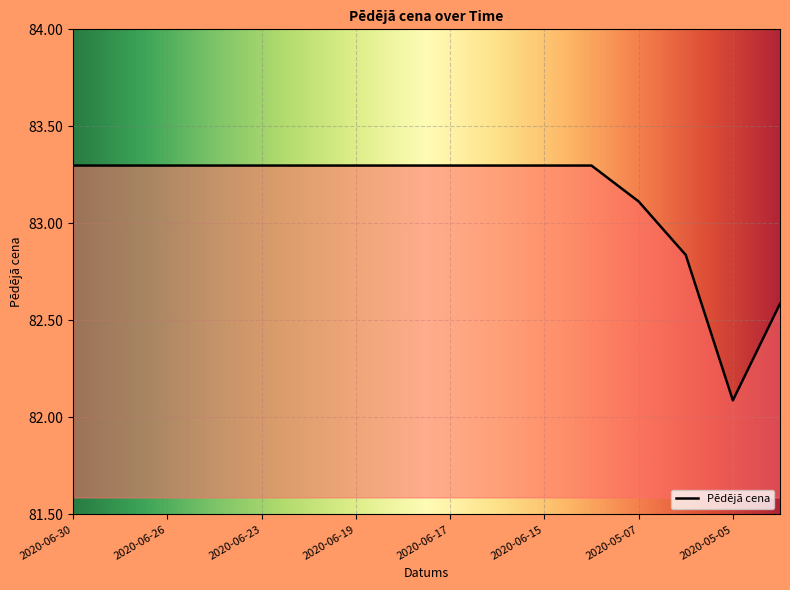

What is the smallest value displayed?

82.1